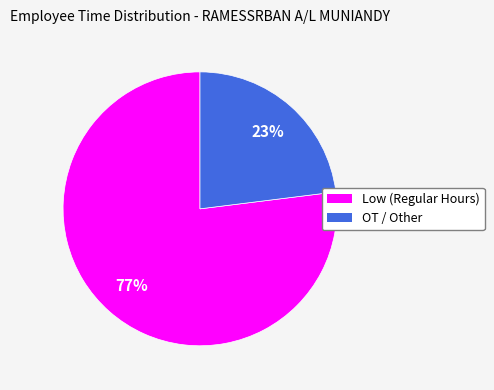

To the nearest percent, what is the difference between the largest and smallest slice percentages?

54%